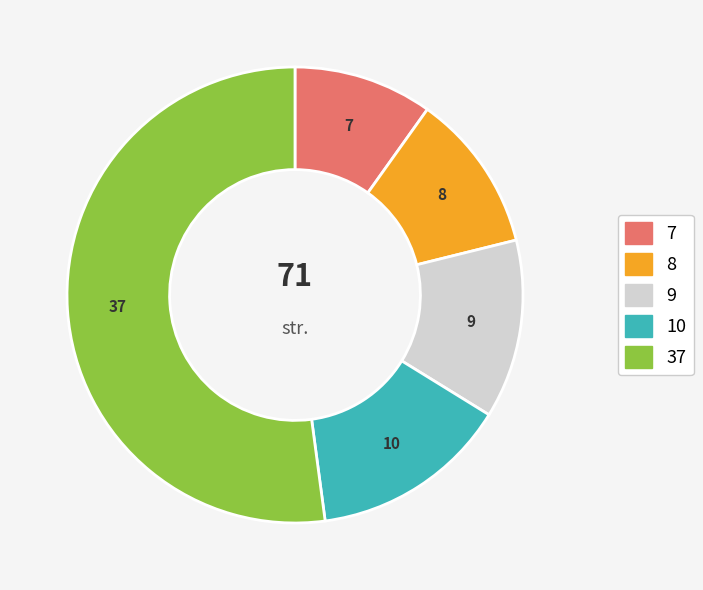

Is there any slice that represents more than half of the pie?

Yes